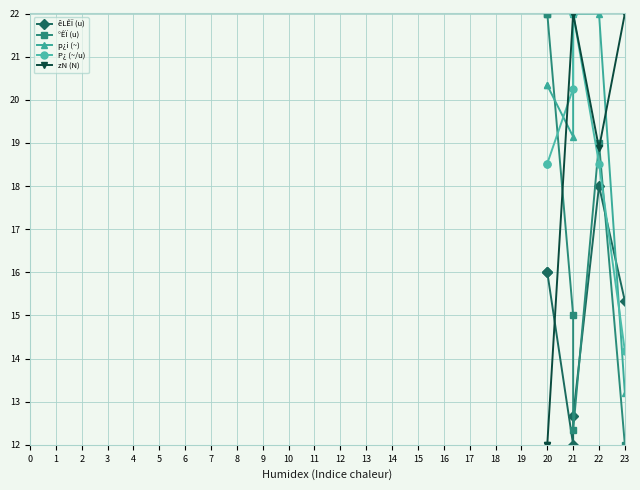

Does the chart have visible grid lines?

Yes